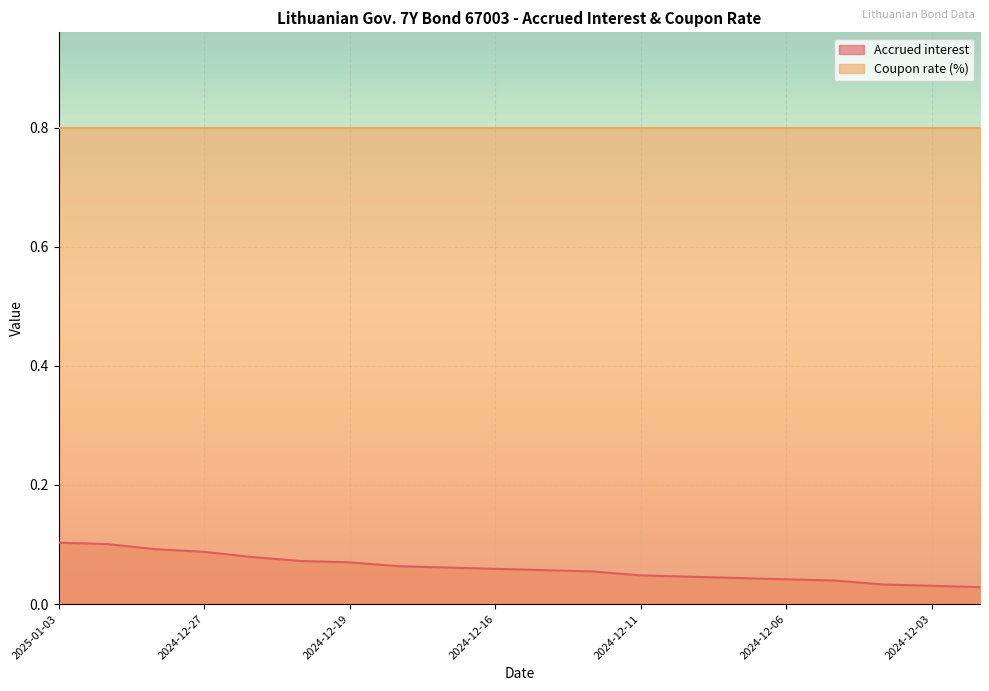

What is the approximate value at 2024-12-17?

0.1